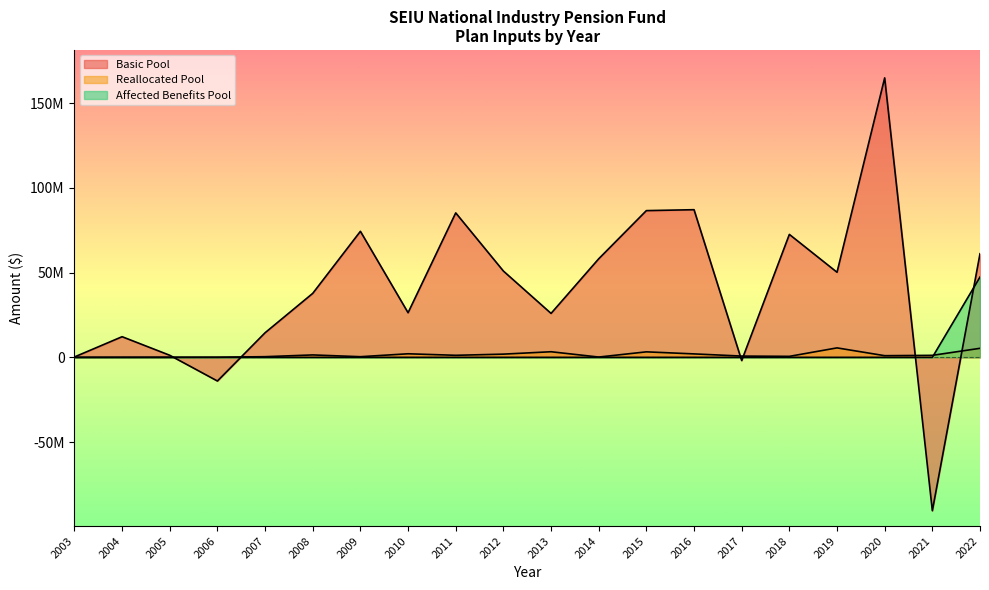

How many interior local peaks does the Reallocated Pool series have?

5